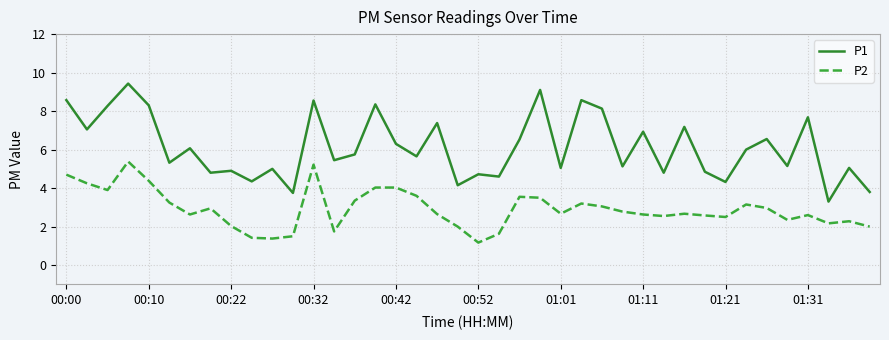

Rank the series by their average value, from lowest to highest.

P2, P1